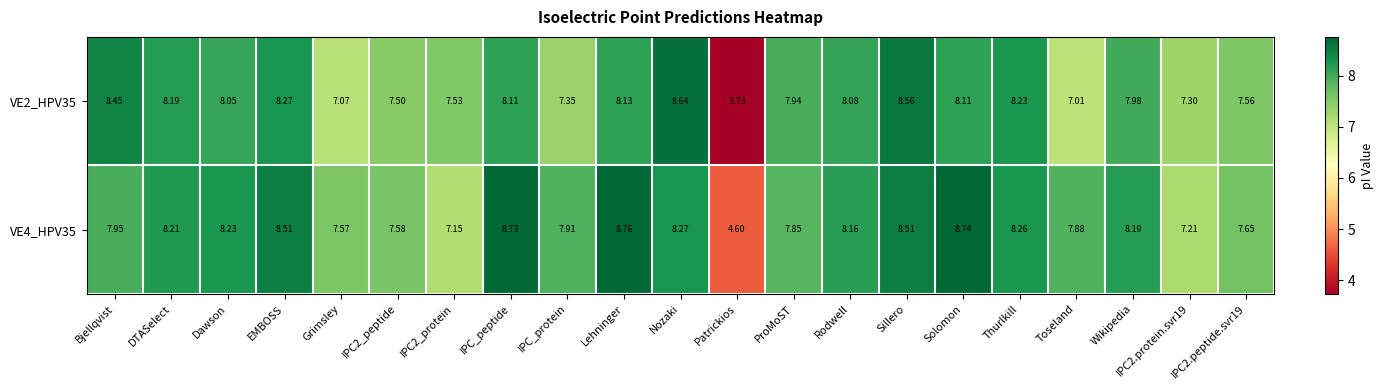

What is the difference between the highest and lowest values at IPC2_peptide?

0.1